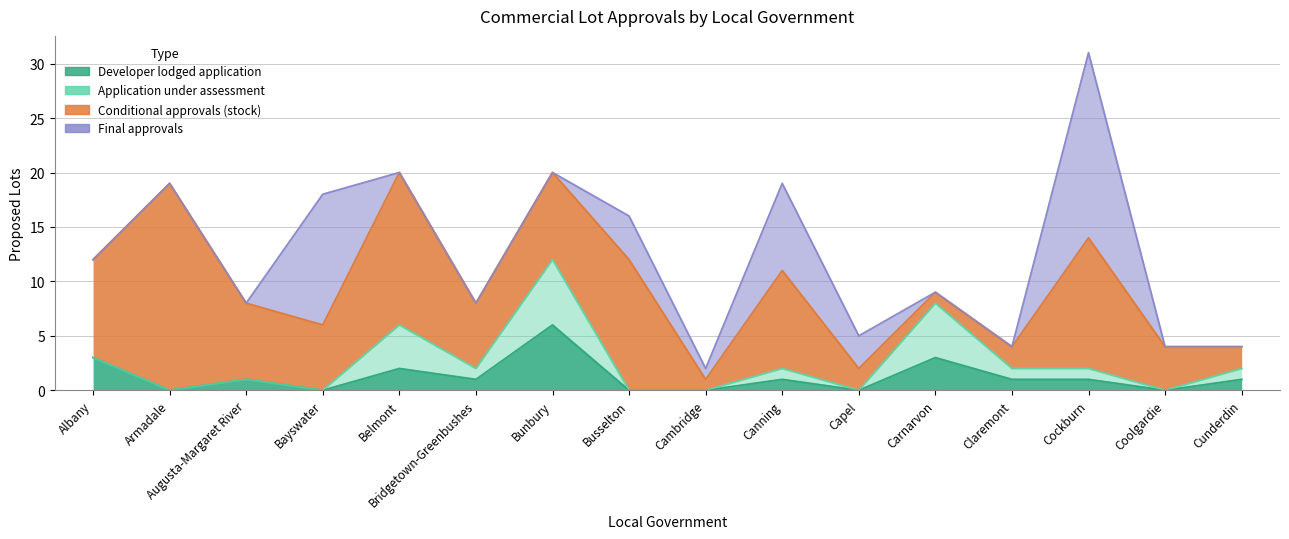

Where do Developer lodged application and Conditional approvals (stock) first cross each other?

Capel and Carnarvon